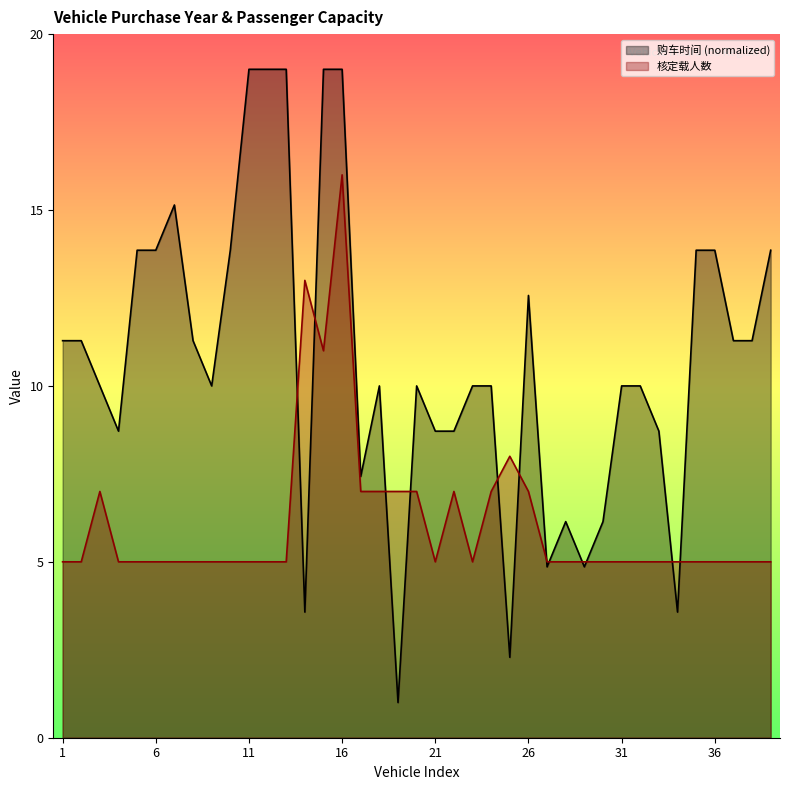

At which category does 核定载人数 reach its first local valley?

15